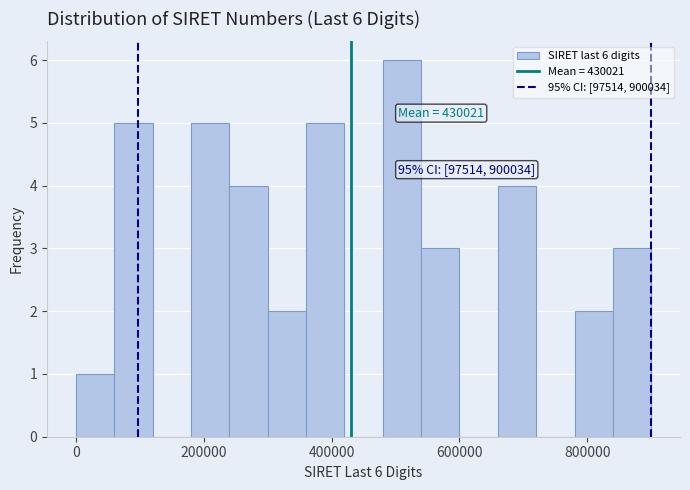

Read against the x-axis, roughly where is the centre of the tallest bar?

520000